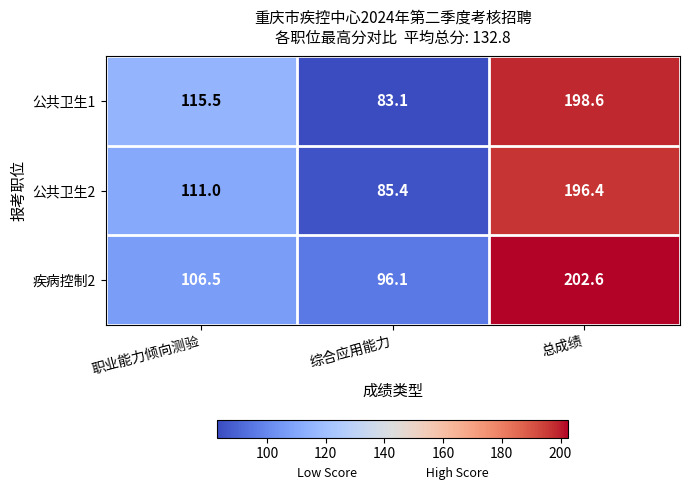

How many data points in 公共卫生1 are less than 115?

1